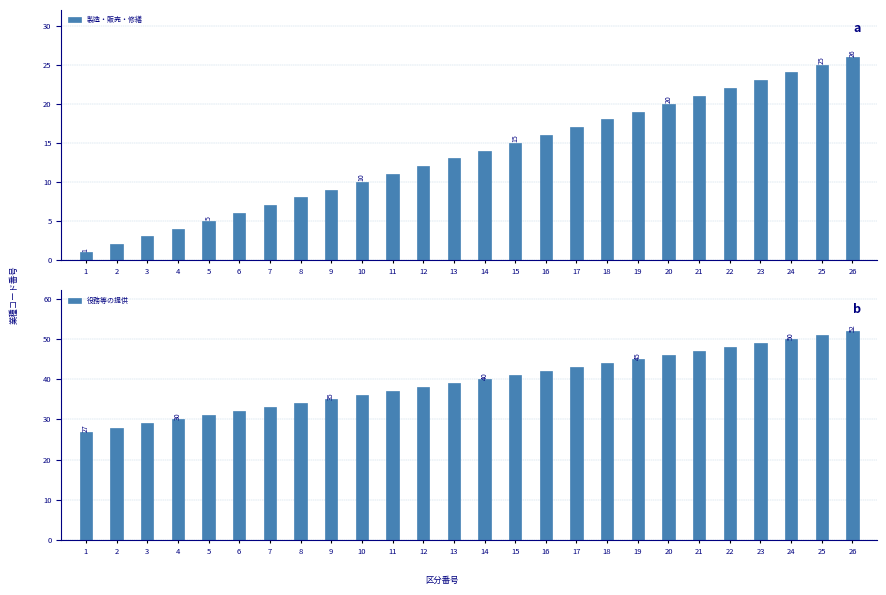

True or false: 製造・販売・修繕 has a value of 10 at 6.

False